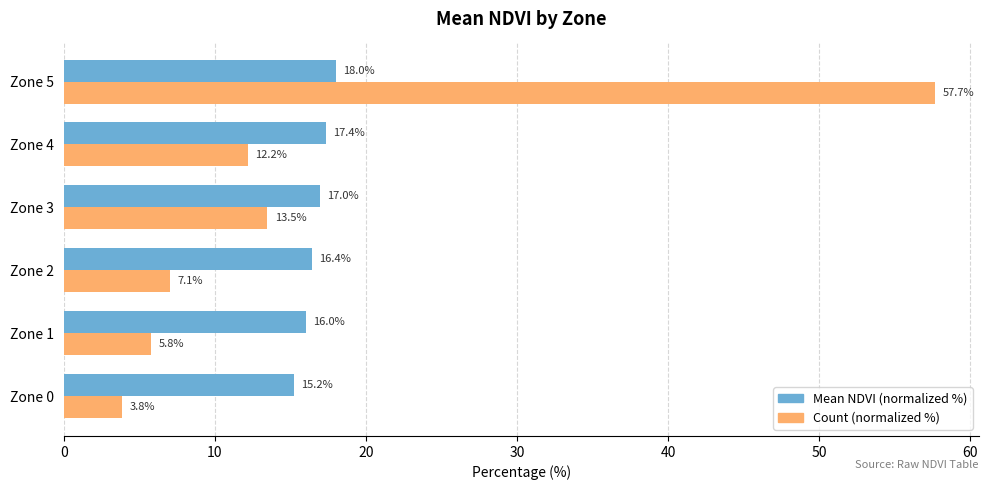

Between Zone 0 and Zone 5, which series saw the biggest shift?

Count (normalized %)